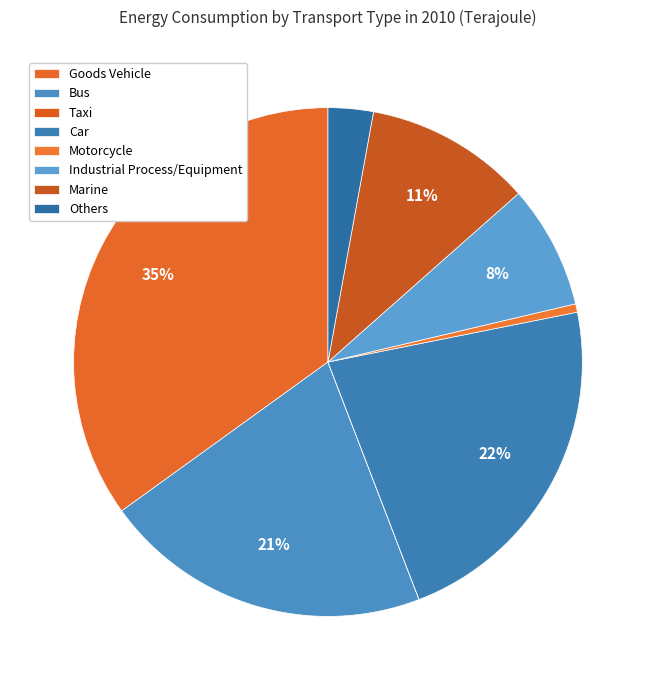

Which category has the smallest portion of the pie?

Taxi